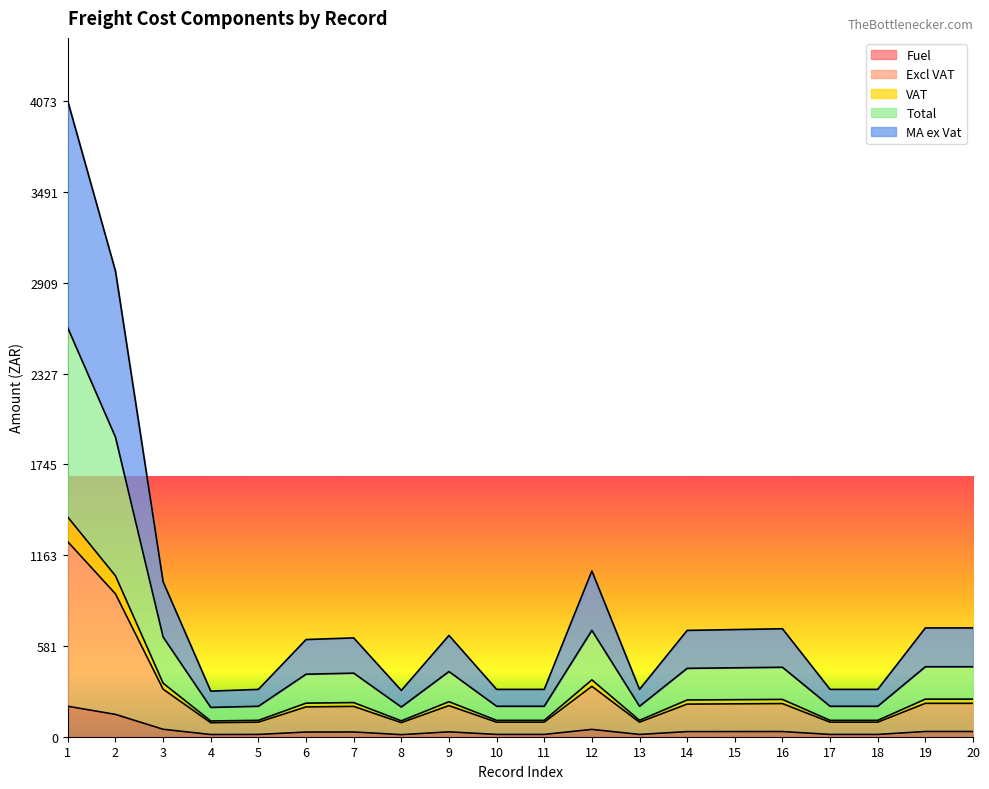

How many interior local peaks does the Total series have?

4